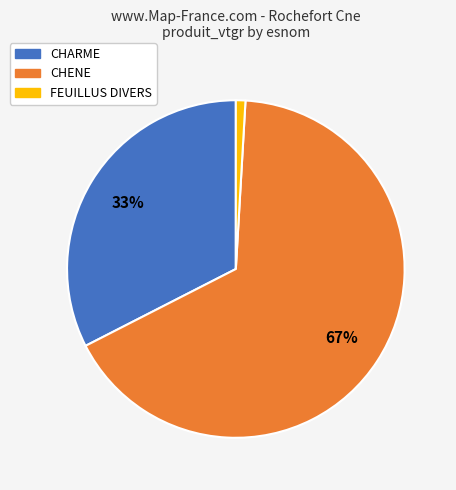

Combined, do CHENE and CHARME account for over 50%?

Yes